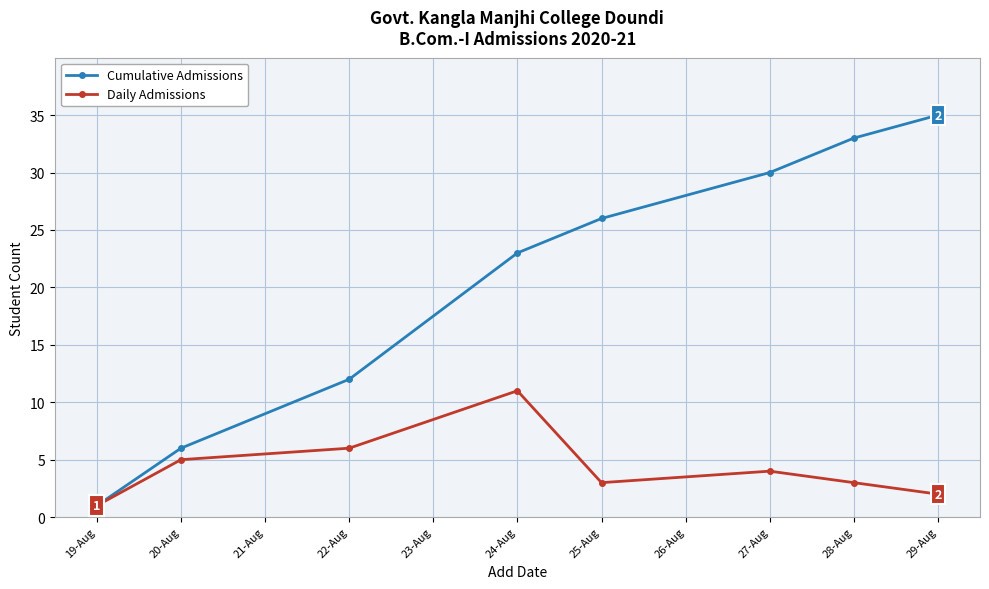

Reading left to right, list all the values displayed in this chart.

Cumulative Admissions: 1	6	12	23	26	30	33	35
Daily Admissions: 1	5	6	11	3	4	3	2